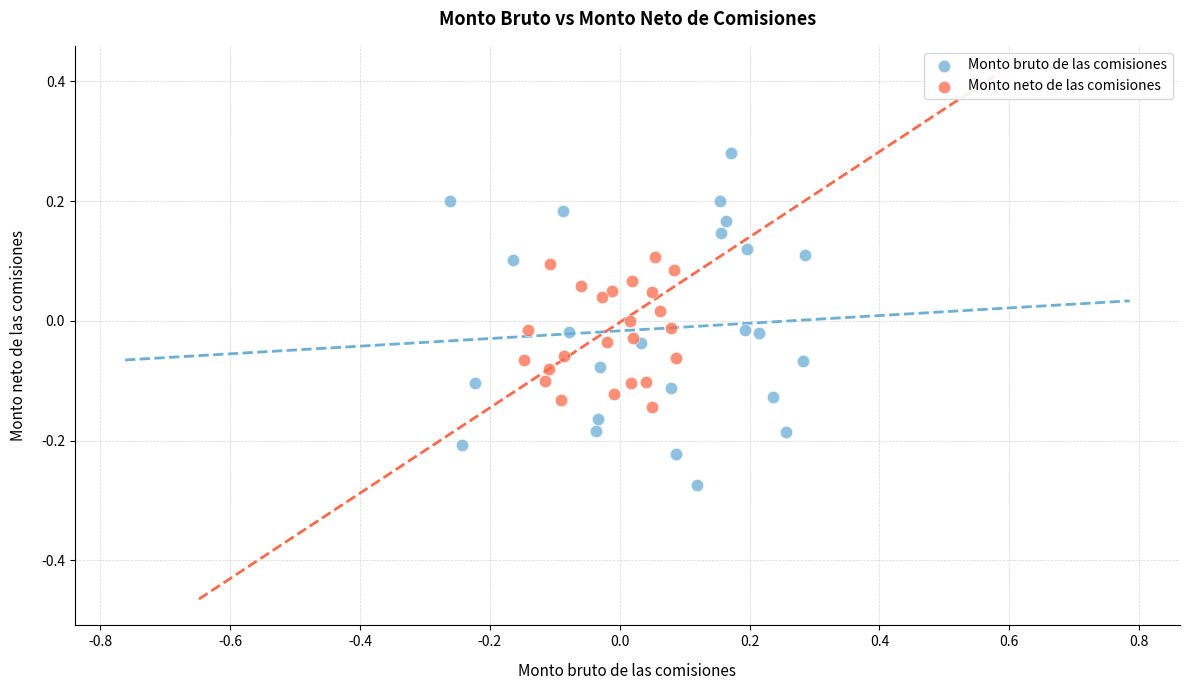

Which series contains the lowest Y value?

Monto bruto de las comisiones